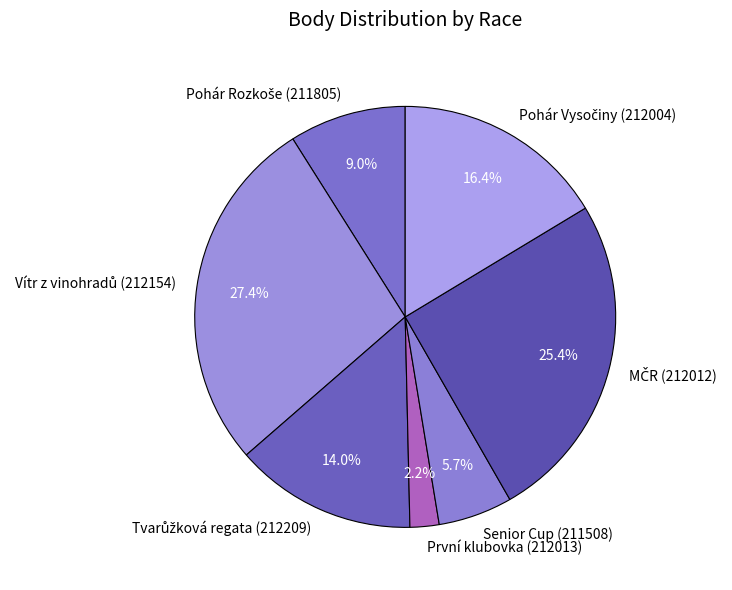

Which category has the smallest portion of the pie?

První klubovka (212013)